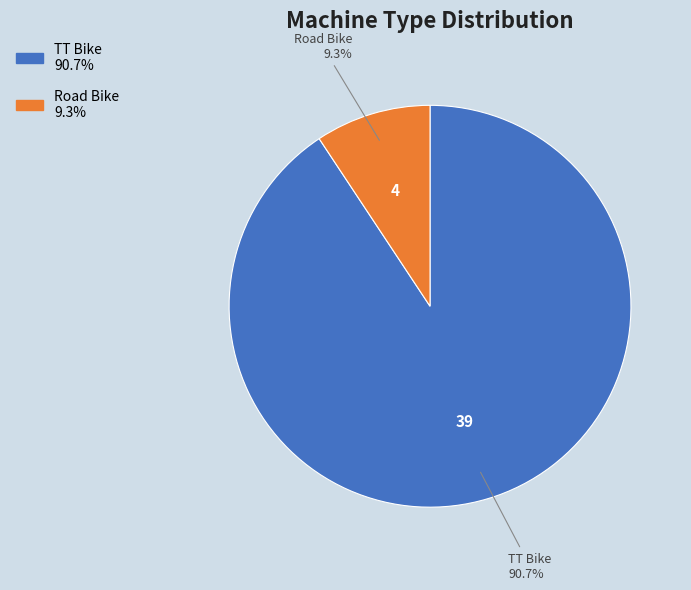

Is it true that Road Bike is 9% of the pie?

True